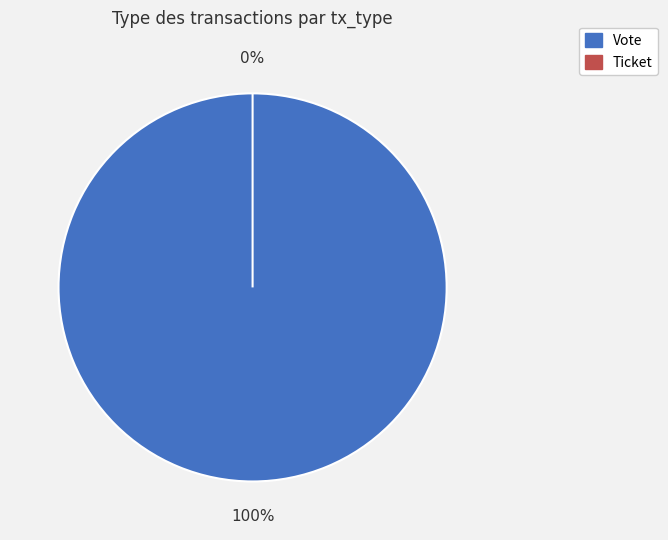

Is Ticket the majority of the pie?

No